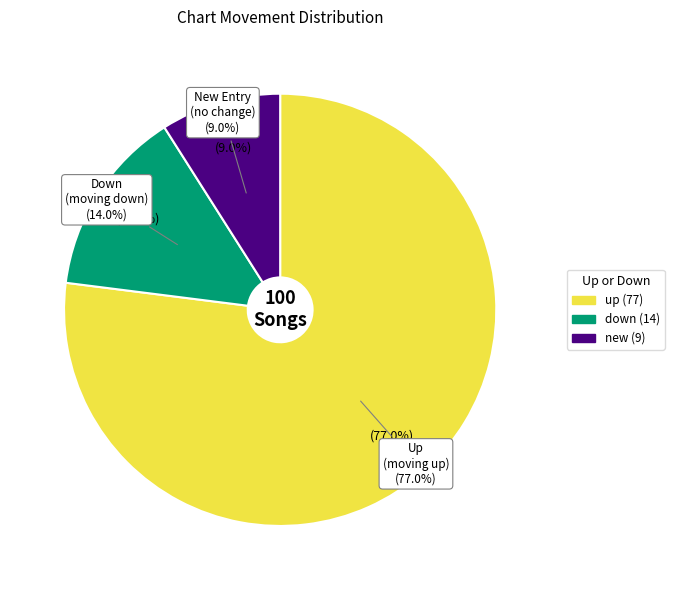

What is the change in value from down to -?

-5